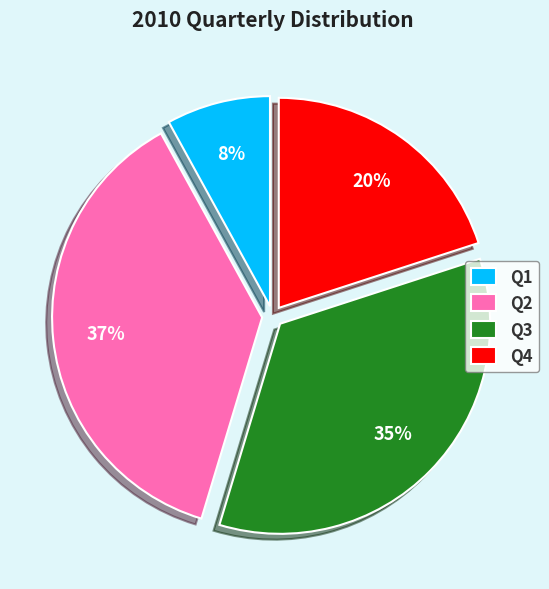

Which slice is the largest?

Q2